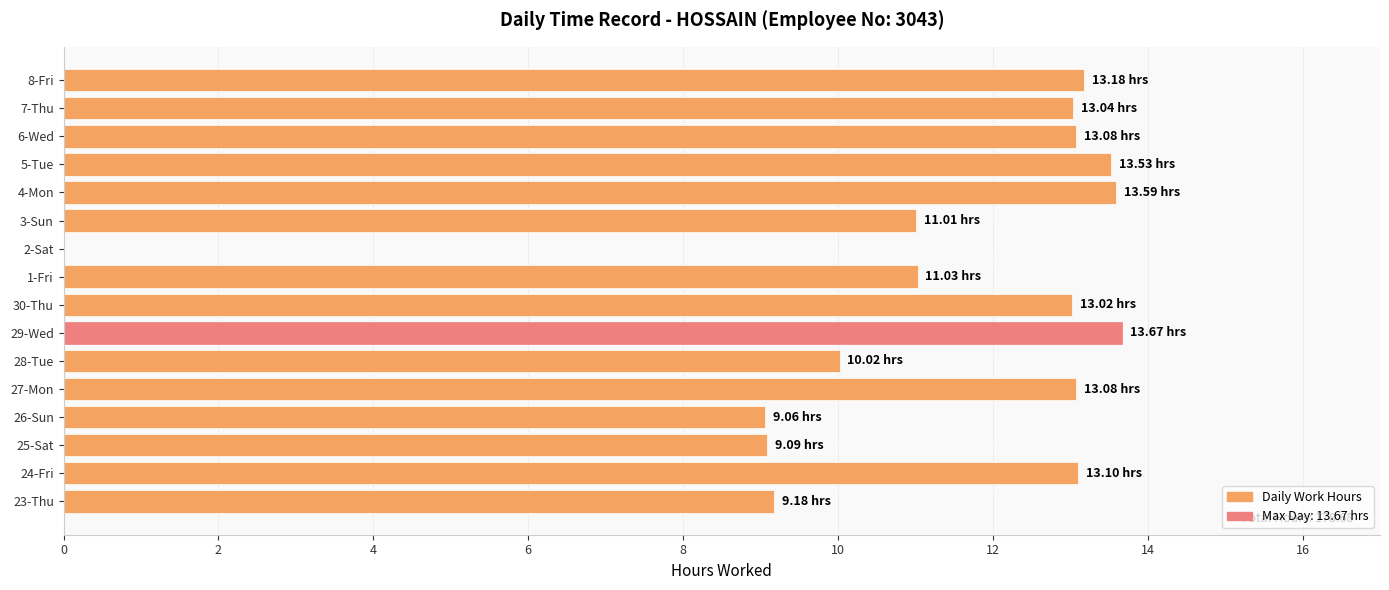

Approximately how many times larger is the value at 4-Mon compared to 5-Tue?

1.0